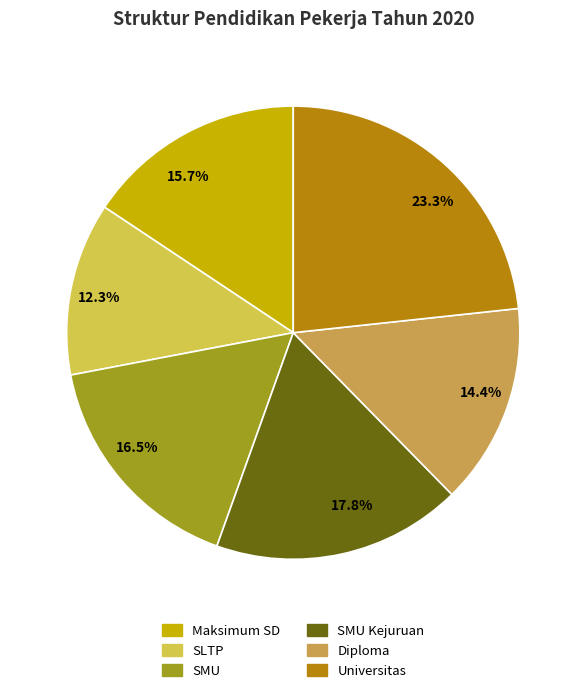

Which has a higher value, Universitas or SMU?

Universitas